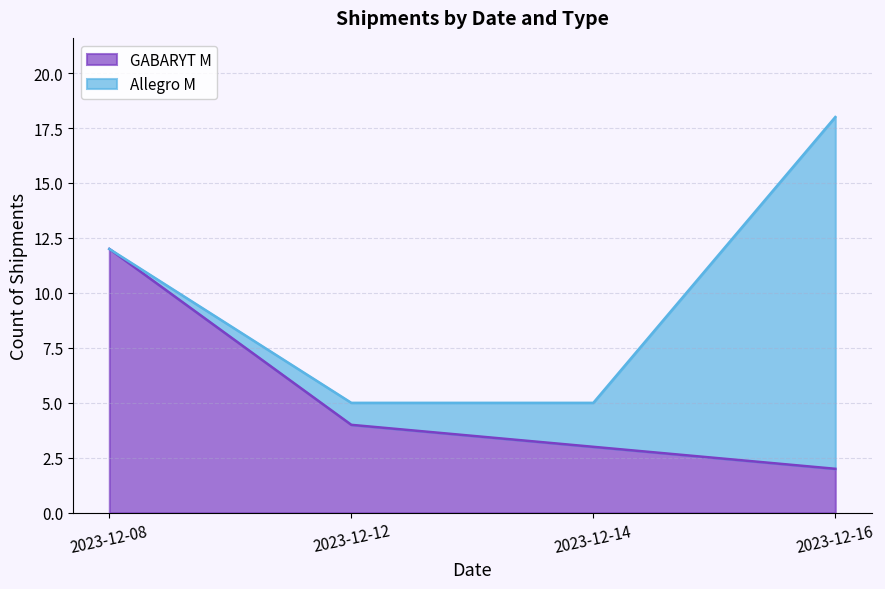

List the series in order of their overall mean, lowest first.

Allegro M, GABARYT M